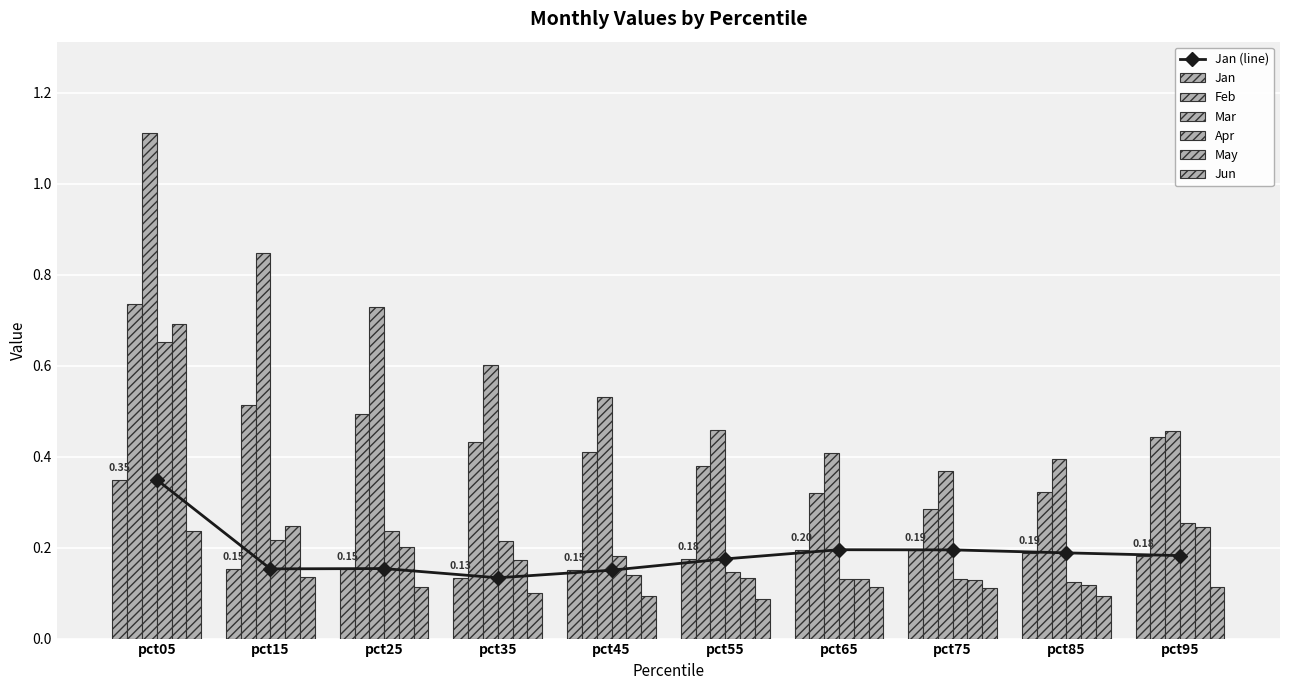

List the series in order of their peak value, lowest first.

Jun, Jan, Apr, May, Feb, Mar